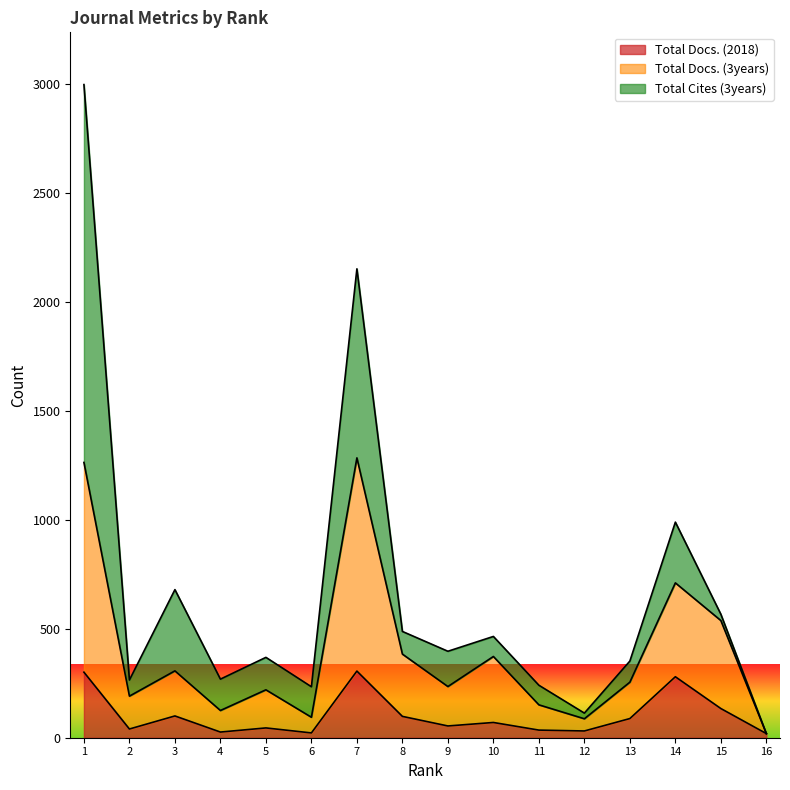

Which has a higher value, 13 or 3?

3